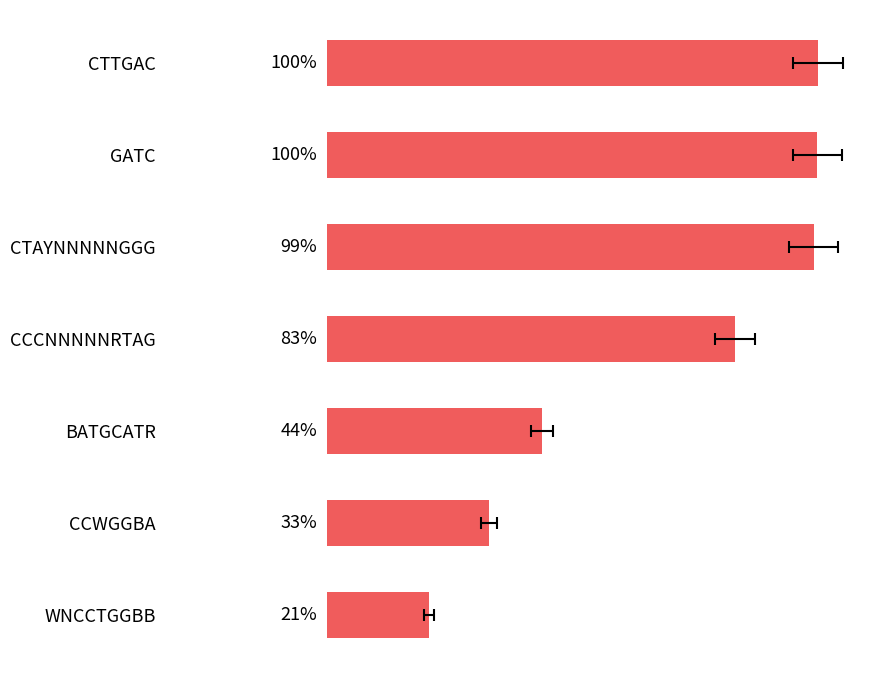

The value at WNCCTGGBB is 0.1. True or false?

False